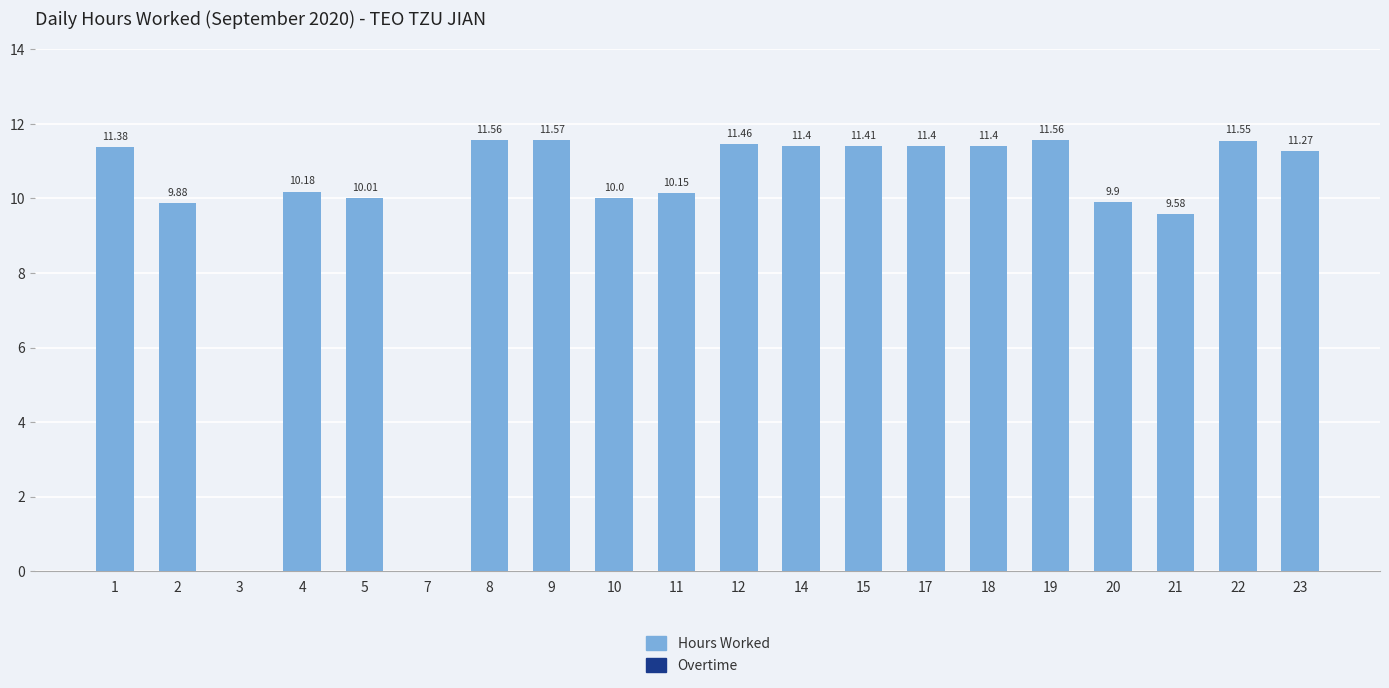

What is the sum of the values at 23 and 17?

22.7